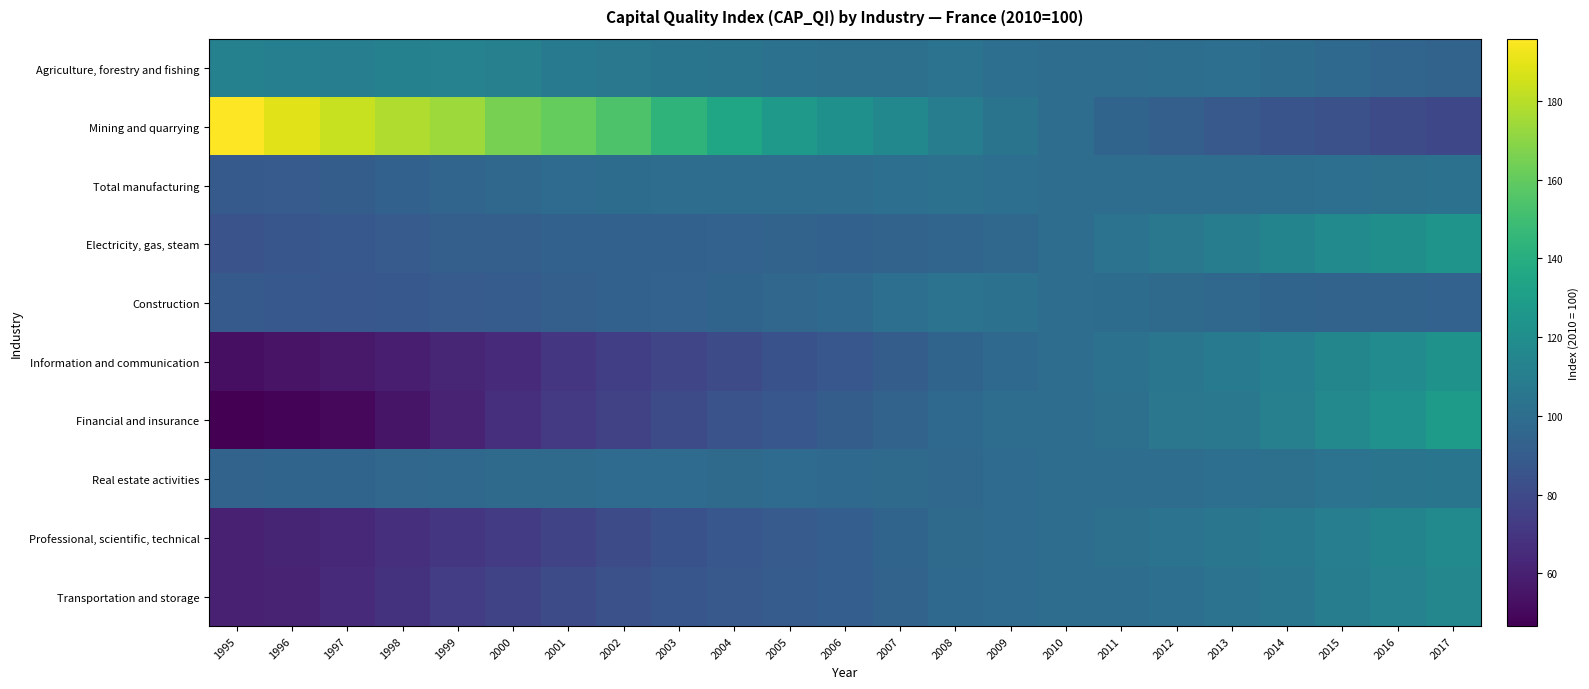

Reading left to right, what are all the values shown in this chart?

Agriculture, forestry and fishing: 1995=112.2	1996=110.9	1997=110.5	1998=112.2	1999=112.5	2000=111.3	2001=107.3	2002=106.2	2003=104.3	2004=104.0	2005=103.1	2006=101.8	2007=101.9	2008=103.3	2009=101.0	2010=100.0	2011=99.9	2012=100.8	2013=101.2	2014=99.4	2015=97.7	2016=95.1	2017=94.3
Mining and quarrying: 1995=195.8	1996=189.3	1997=183.0	1998=177.8	1999=173.8	2000=165.2	2001=160.8	2002=153.9	2003=143.8	2004=134.9	2005=127.4	2006=121.5	2007=116.3	2008=109.5	2009=103.7	2010=100.0	2011=94.5	2012=91.6	2013=88.2	2014=85.3	2015=83.5	2016=81.3	2017=78.8
Total manufacturing: 1995=88.8	1996=89.5	1997=90.6	1998=92.7	1999=95.1	2000=96.3	2001=98.8	2002=99.5	2003=100.0	2004=100.1	2005=99.8	2006=100.0	2007=101.1	2008=102.2	2009=100.9	2010=100.0	2011=99.8	2012=99.8	2013=99.7	2014=100.3	2015=101.0	2016=101.9	2017=103.1
Electricity, gas, steam: 1995=84.8	1996=86.3	1997=87.7	1998=89.5	1999=91.5	2000=91.9	2001=93.0	2002=92.9	2003=92.9	2004=93.5	2005=94.2	2006=92.8	2007=94.1	2008=95.4	2009=96.5	2010=100.0	2011=103.3	2012=106.3	2013=109.4	2014=113.8	2015=117.2	2016=120.9	2017=124.0
Construction: 1995=88.7	1996=87.7	1997=87.3	1998=87.9	1999=89.3	2000=90.1	2001=92.0	2002=92.9	2003=93.7	2004=94.5	2005=95.8	2006=97.5	2007=101.0	2008=103.2	2009=102.2	2010=100.0	2011=99.5	2012=98.0	2013=96.1	2014=94.4	2015=94.3	2016=94.3	2017=93.6
Information and communication: 1995=52.8	1996=54.6	1997=56.6	1998=59.2	1999=62.6	2000=65.1	2001=70.5	2002=74.3	2003=77.7	2004=80.9	2005=84.2	2006=86.9	2007=90.4	2008=94.8	2009=97.4	2010=100.0	2011=102.5	2012=105.0	2013=107.5	2014=111.0	2015=114.8	2016=118.8	2017=123.5
Financial and insurance: 1995=46.6	1996=47.9	1997=50.0	1998=55.1	1999=60.8	2000=67.2	2001=72.1	2002=75.5	2003=80.4	2004=85.0	2005=87.0	2006=90.8	2007=94.1	2008=97.6	2009=99.7	2010=100.0	2011=101.7	2012=105.7	2013=106.5	2014=111.3	2015=116.7	2016=121.8	2017=129.0
Real estate activities: 1995=94.1	1996=94.5	1997=94.8	1998=95.5	1999=96.6	2000=98.0	2001=98.2	2002=98.6	2003=98.8	2004=98.3	2005=98.5	2006=97.8	2007=97.9	2008=96.9	2009=99.0	2010=100.0	2011=99.7	2012=100.0	2013=101.2	2014=101.8	2015=103.3	2016=104.2	2017=104.5
Professional, scientific, technical: 1995=60.5	1996=62.1	1997=63.8	1998=66.5	1999=70.0	2000=73.4	2001=77.2	2002=81.0	2003=84.2	2004=86.8	2005=89.4	2006=91.4	2007=94.4	2008=98.5	2009=99.0	2010=100.0	2011=101.5	2012=103.2	2013=104.9	2014=107.0	2015=110.3	2016=113.8	2017=117.4
Transportation and storage: 1995=60.2	1996=61.6	1997=64.7	1998=68.5	1999=73.5	2000=76.9	2001=80.9	2002=83.8	2003=86.3	2004=88.3	2005=90.0	2006=91.0	2007=94.3	2008=97.8	2009=98.7	2010=100.0	2011=100.0	2012=100.9	2013=103.5	2014=105.1	2015=109.1	2016=112.8	2017=115.9